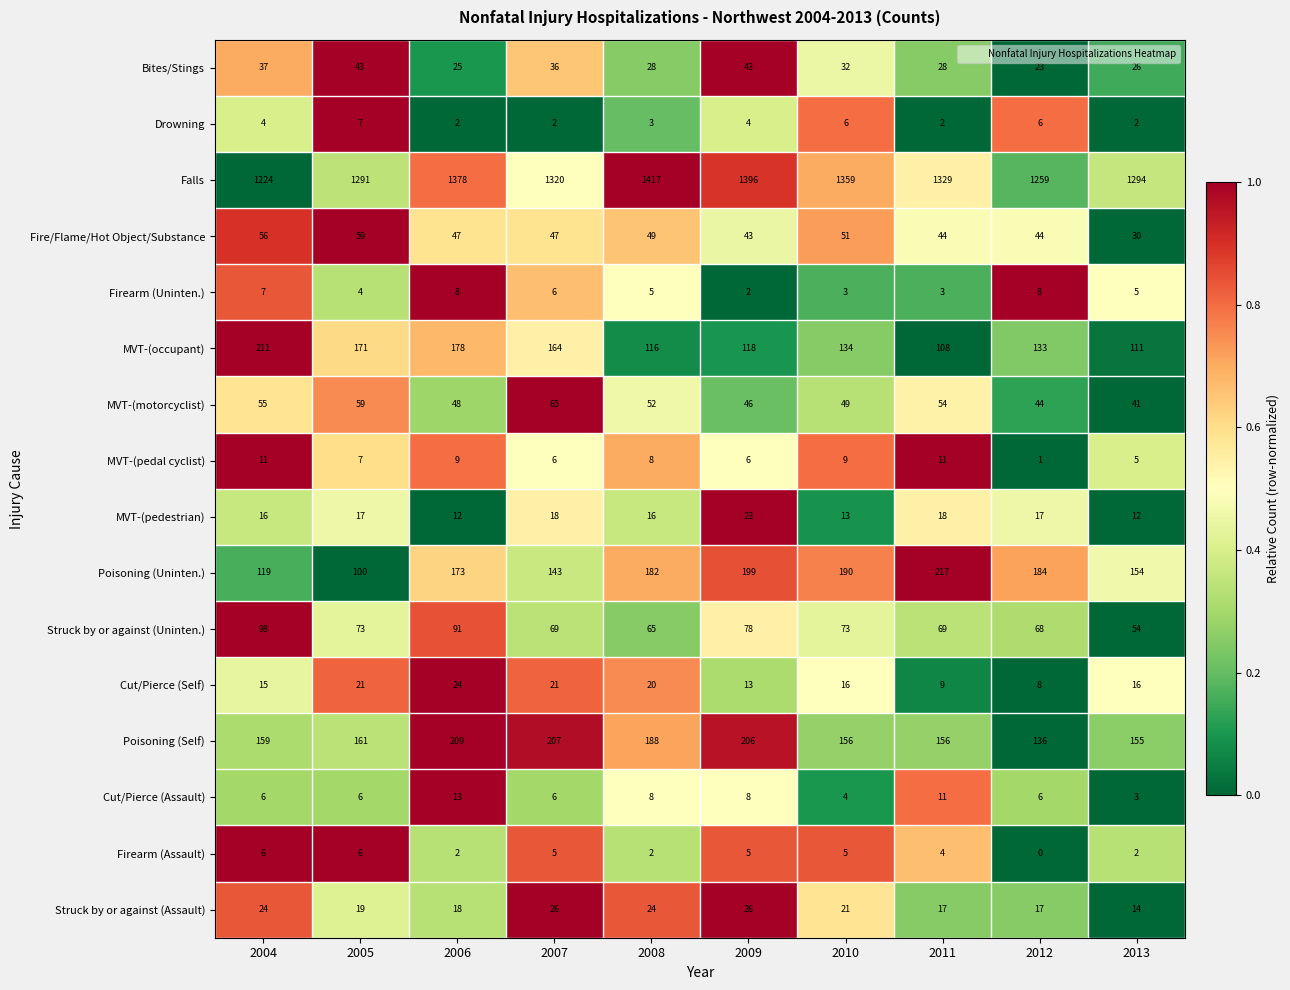

Which series has the largest total across all categories?

Falls